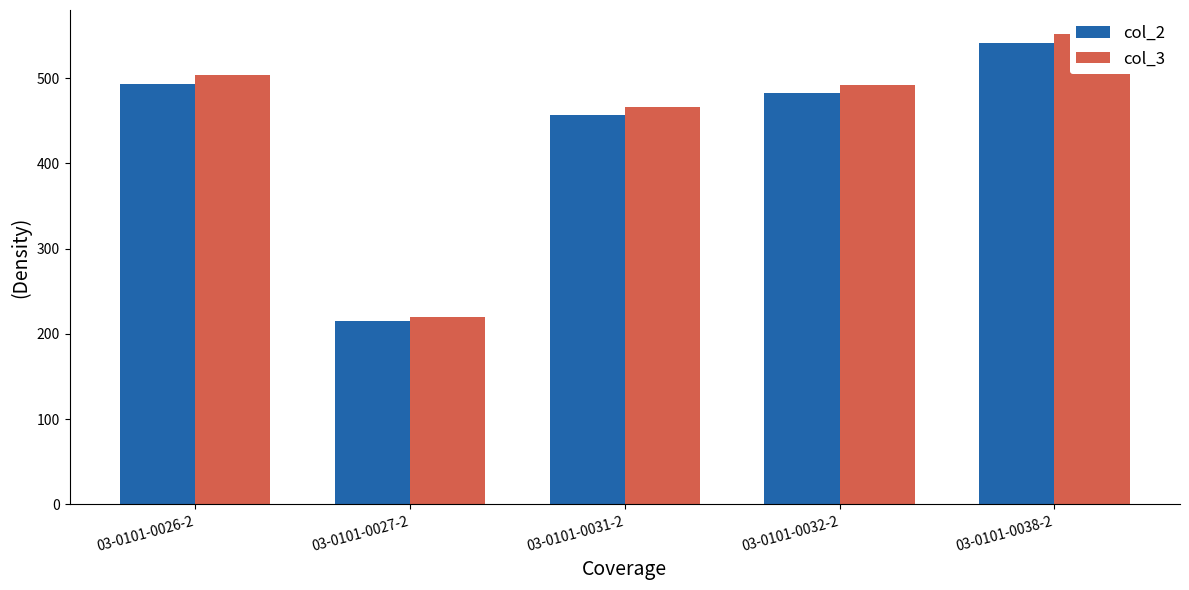

How many series are shown in this chart?

2